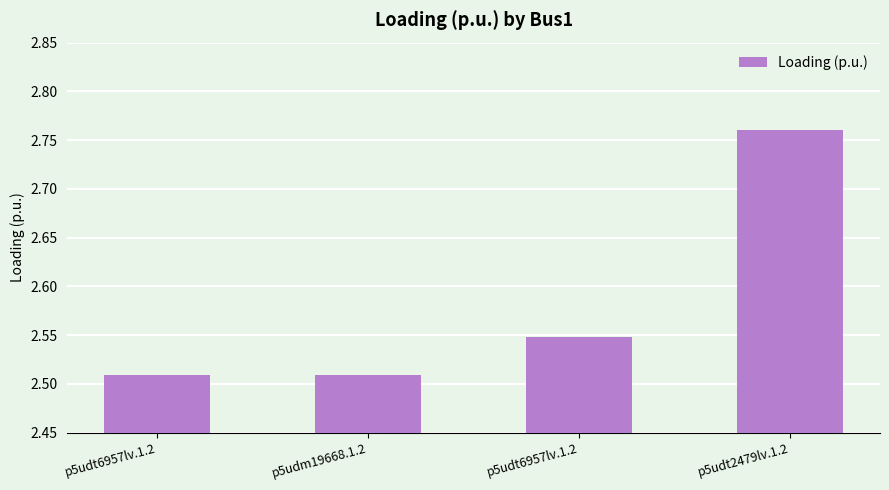

What is the change in value from p5udm19668.1.2 to p5udt2479lv.1.2?

+0.3